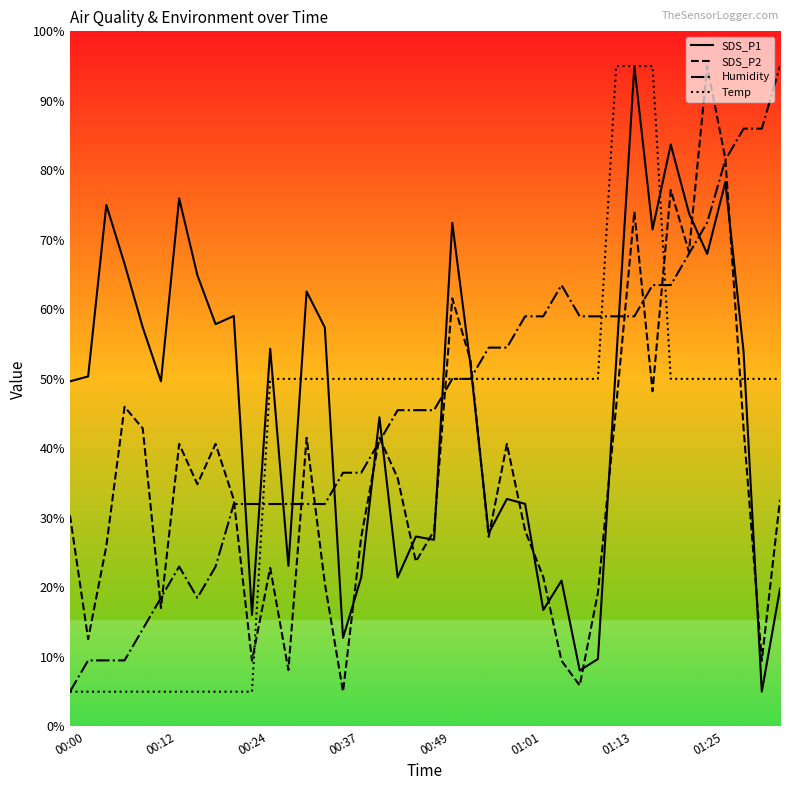

What is the minimum value for SDS_P1?

5.0